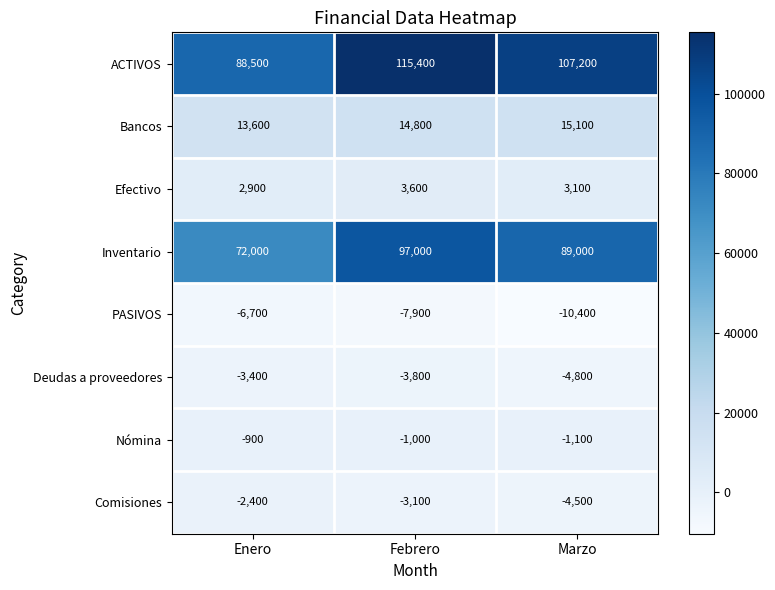

What is the approximate value of Bancos at Marzo, to the nearest 50?

15100